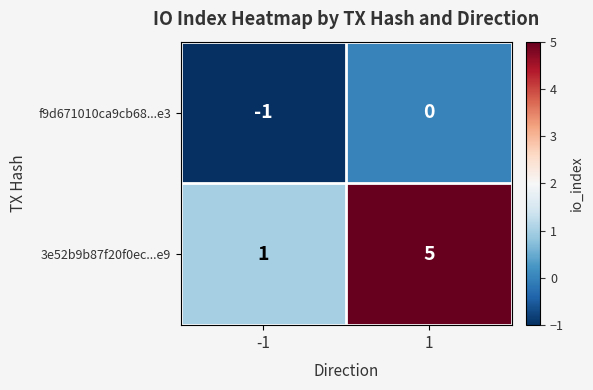

True or false: 3e52b9b87f20f0ec...e9 has a value of 1 at -1.

True